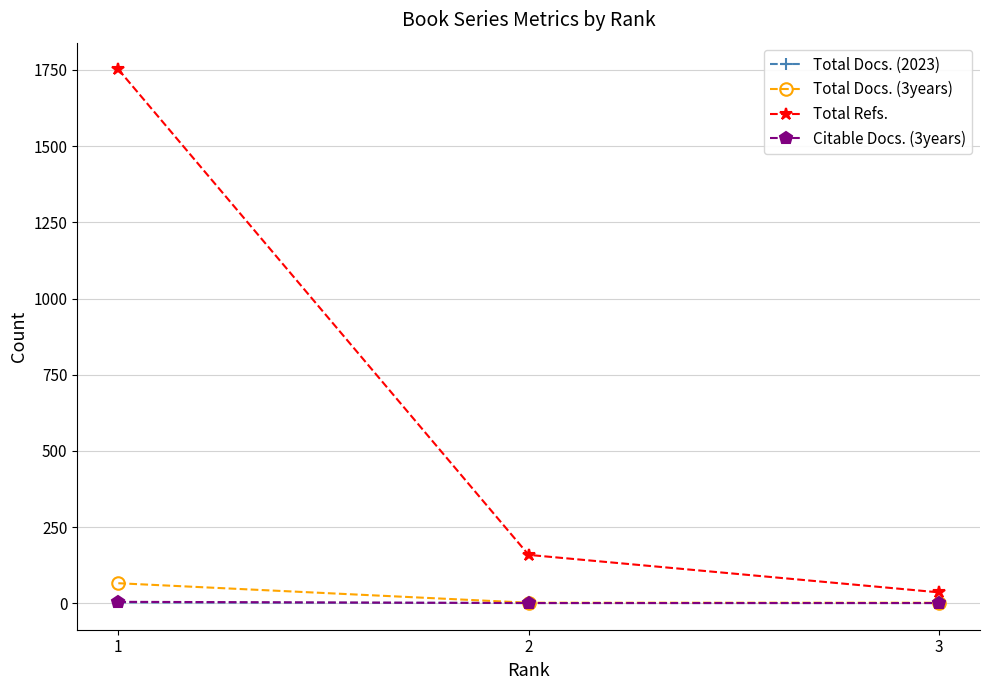

Which category has the highest value across all series?

1